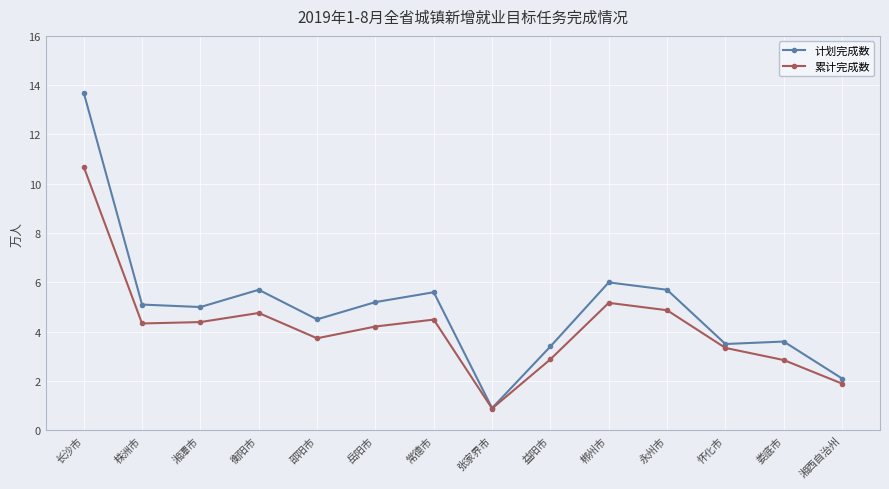

True or false: 累计完成数 has more than 0 points higher than both neighbors.

True